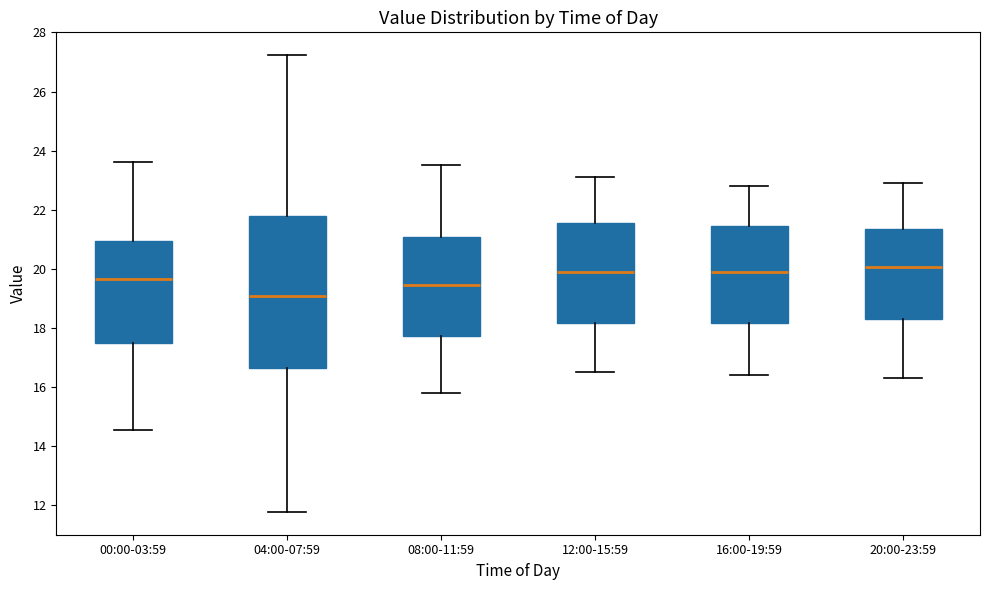

Comparing the boxes themselves (not the whiskers), which one is the tallest?

04:00-07:59